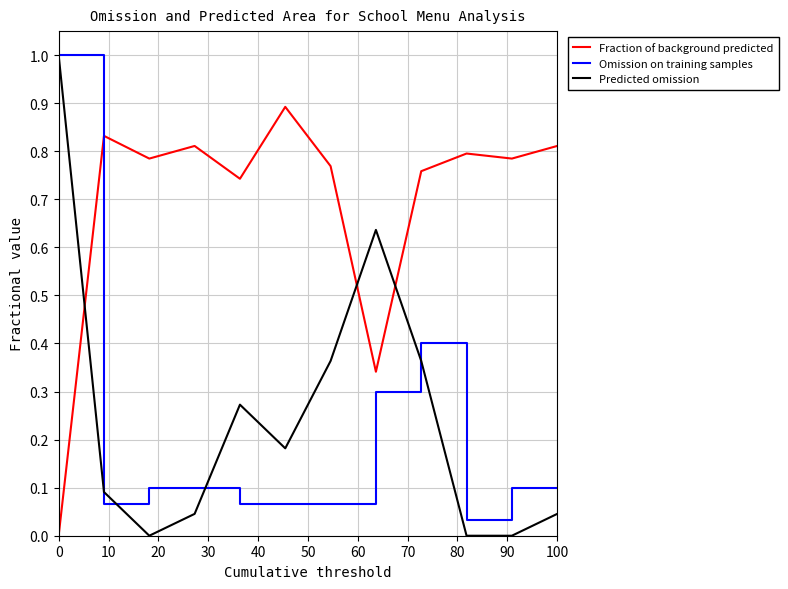

Which series has the widest spread of values?

Predicted omission